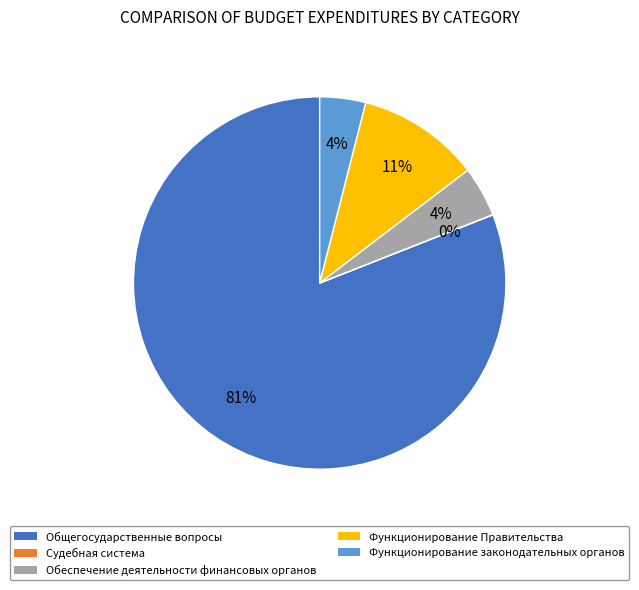

Does any single category account for the majority?

Yes